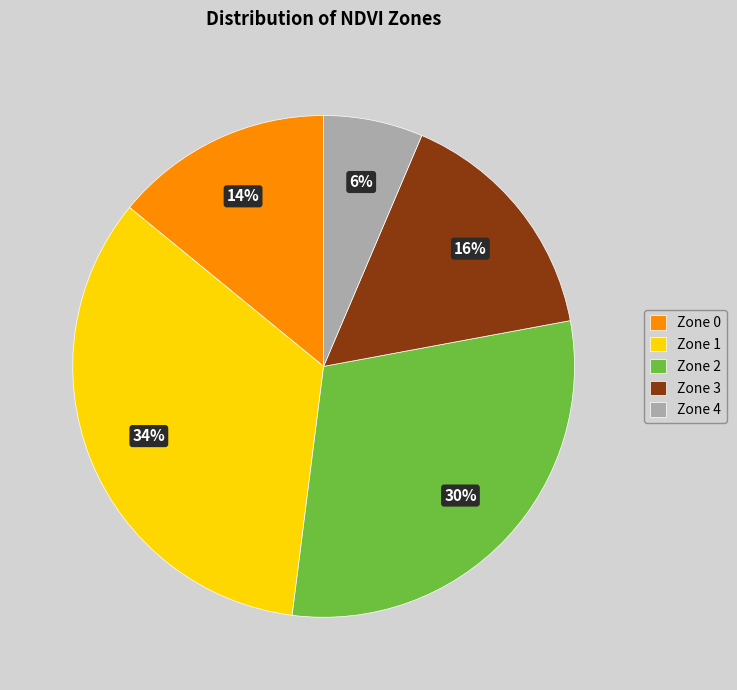

To the nearest percent, what is the difference between the largest and smallest slice percentages?

28%